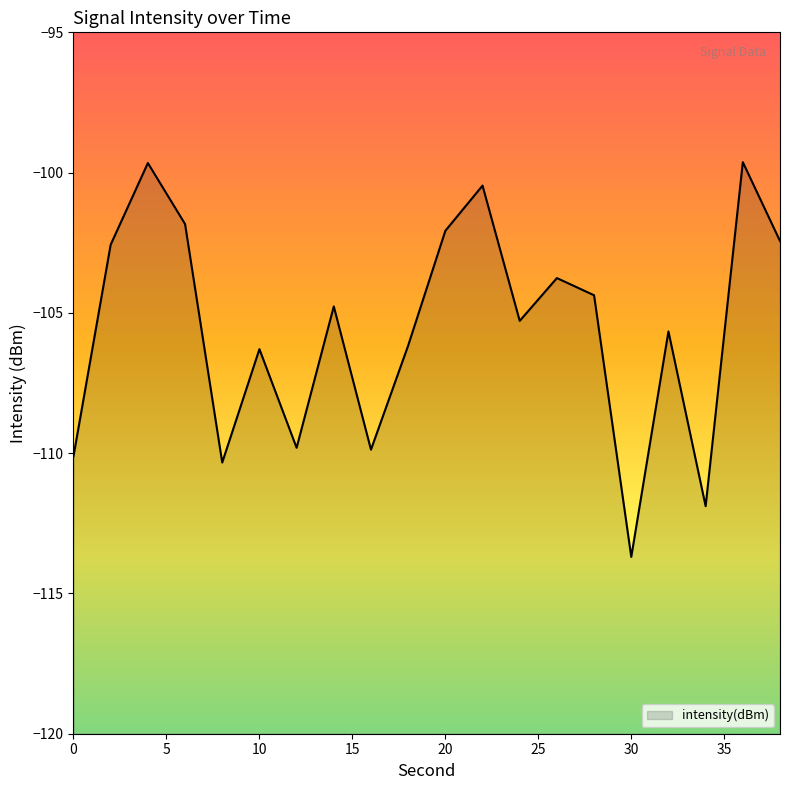

Reading right to left, list all the values displayed in this chart.

-102.4	-99.6	-111.9	-105.7	-113.7	-104.4	-103.8	-105.3	-100.5	-102.1	-106.2	-109.9	-104.8	-109.8	-106.3	-110.3	-101.8	-99.7	-102.6	-110.1